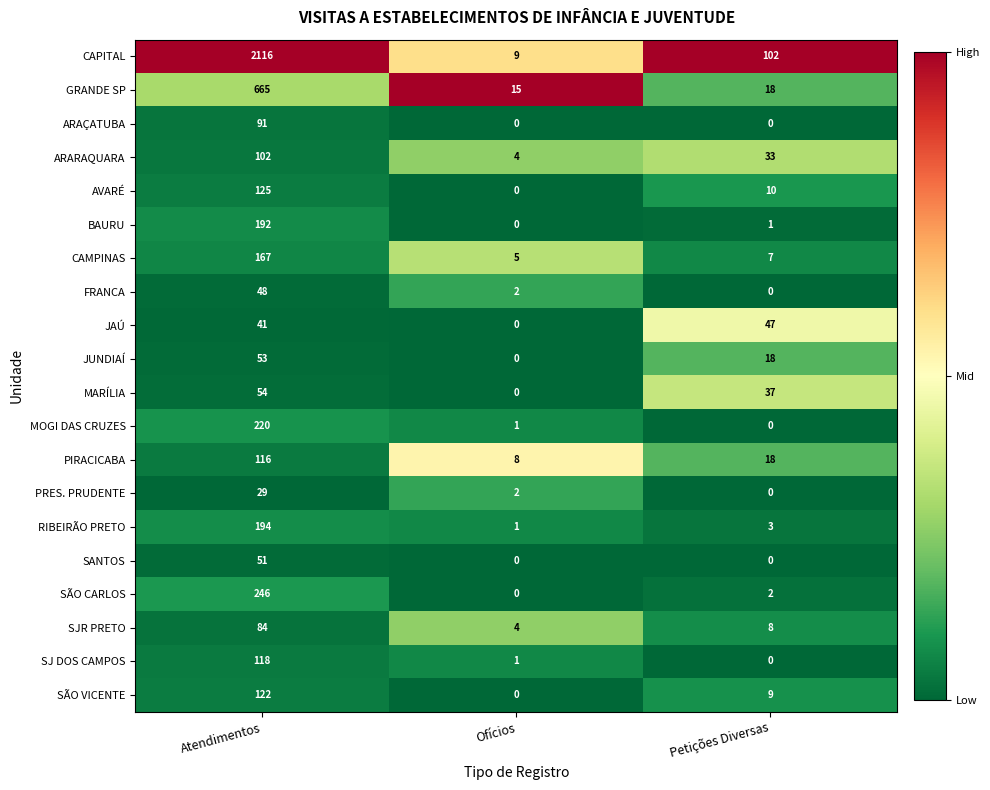

List the labels in order of PIRACICABA value, largest first.

Atendimentos, Petições Diversas, Ofícios